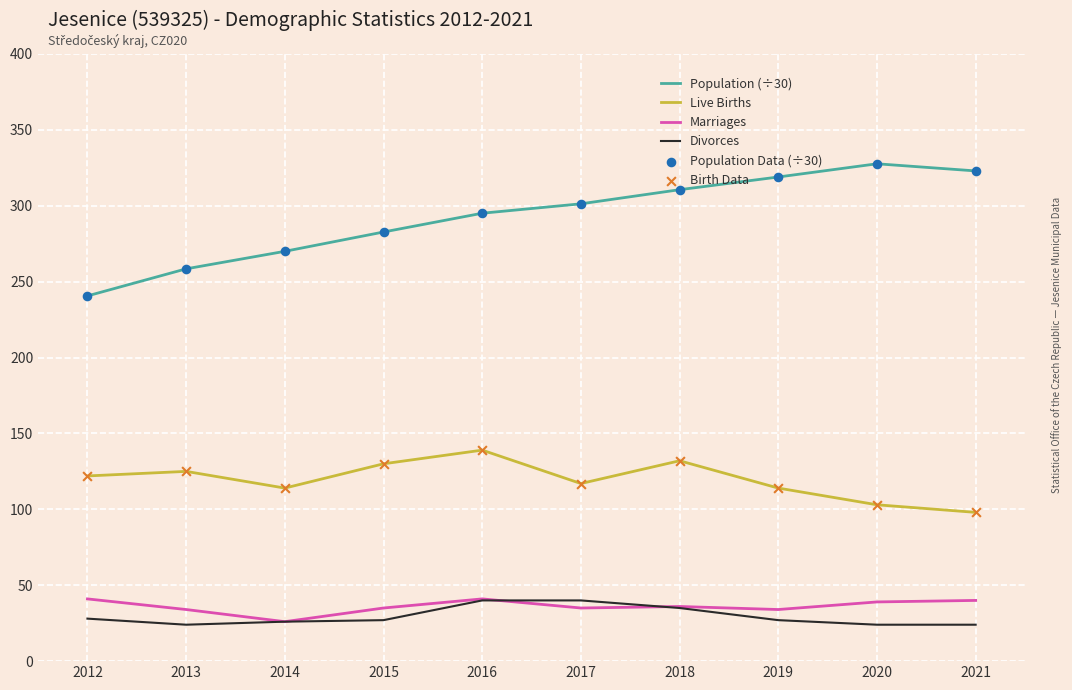

Which series has the largest range (max minus min)?

Population (÷30)